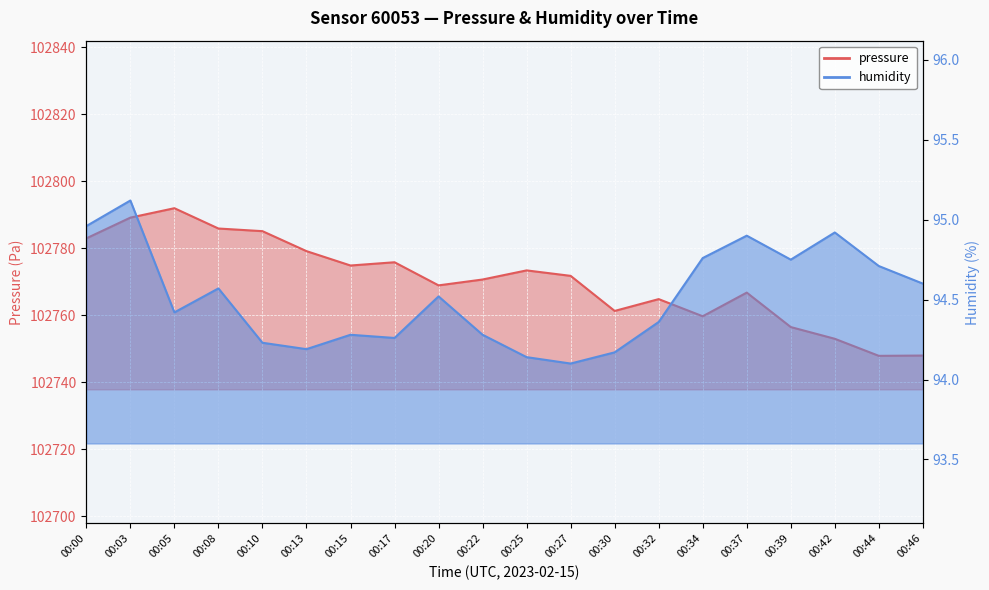

Where is the first local maximum for pressure?

00:05